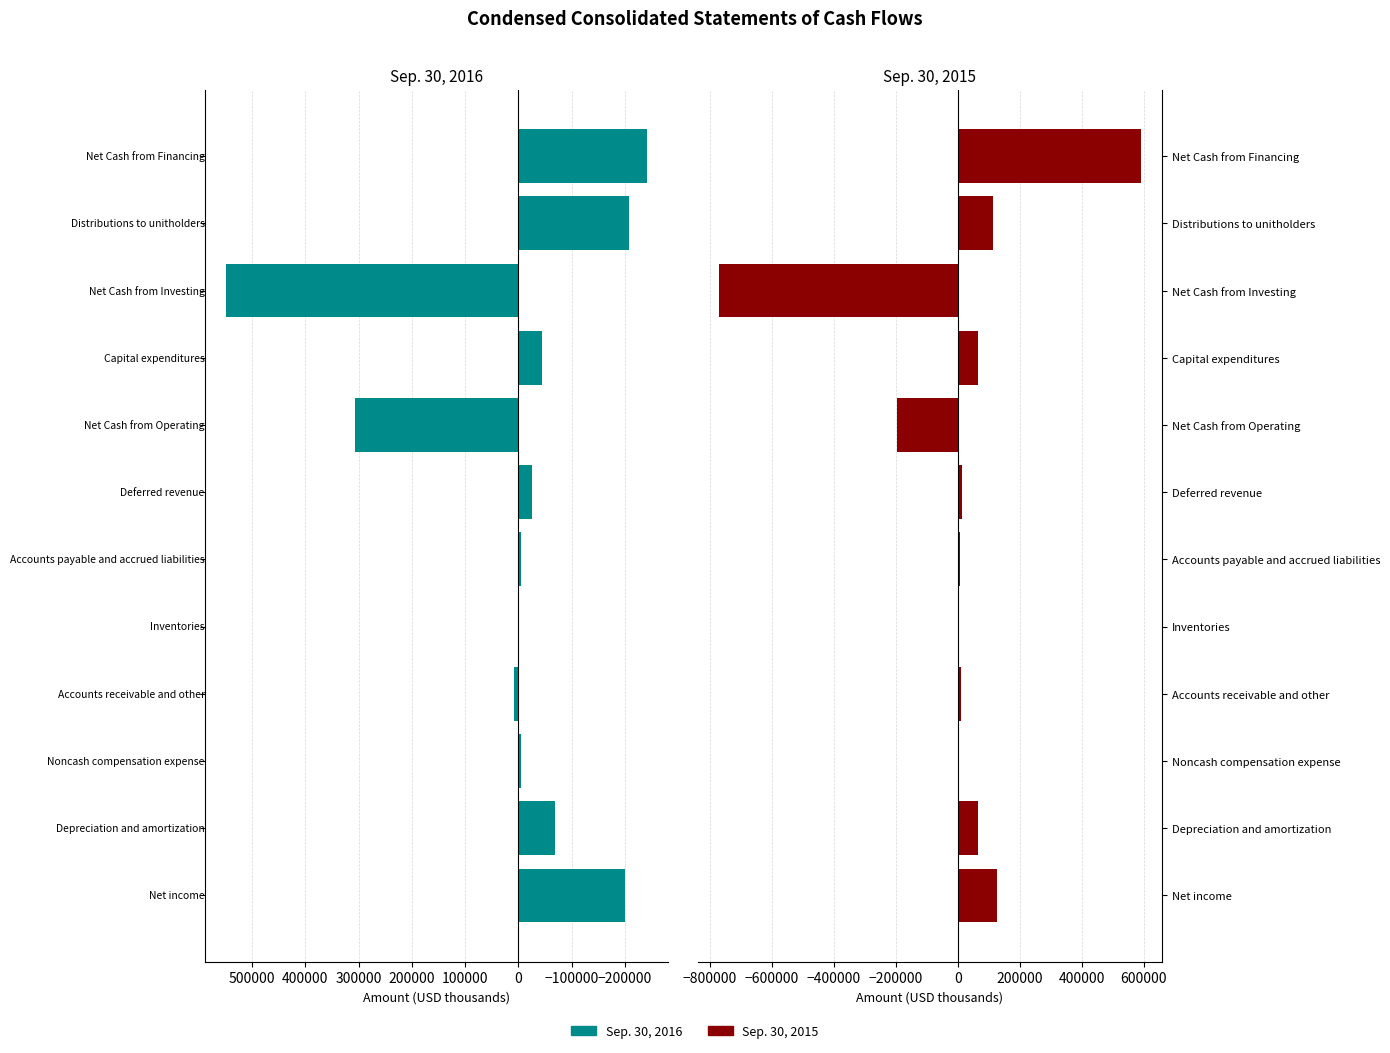

What is the difference between the maximum and minimum values in the Sep. 30, 2016 series?

792022